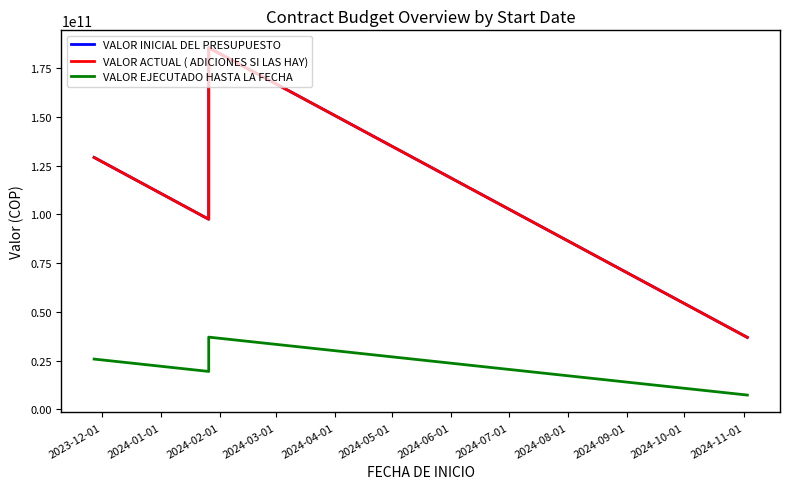

What is the average value of the VALOR EJECUTADO HASTA LA FECHA series?

22454227557.5